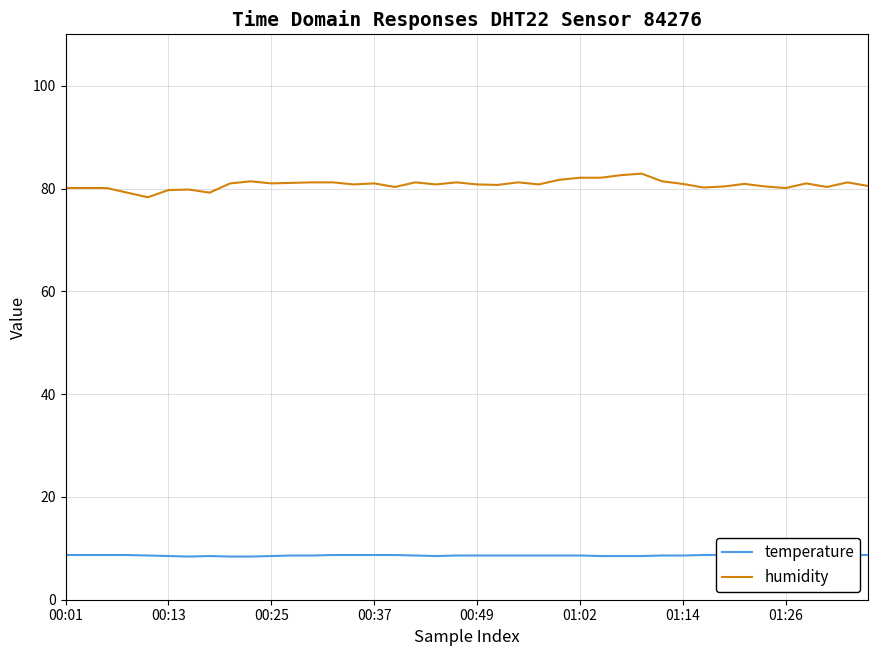

What is the maximum value for humidity?

82.9